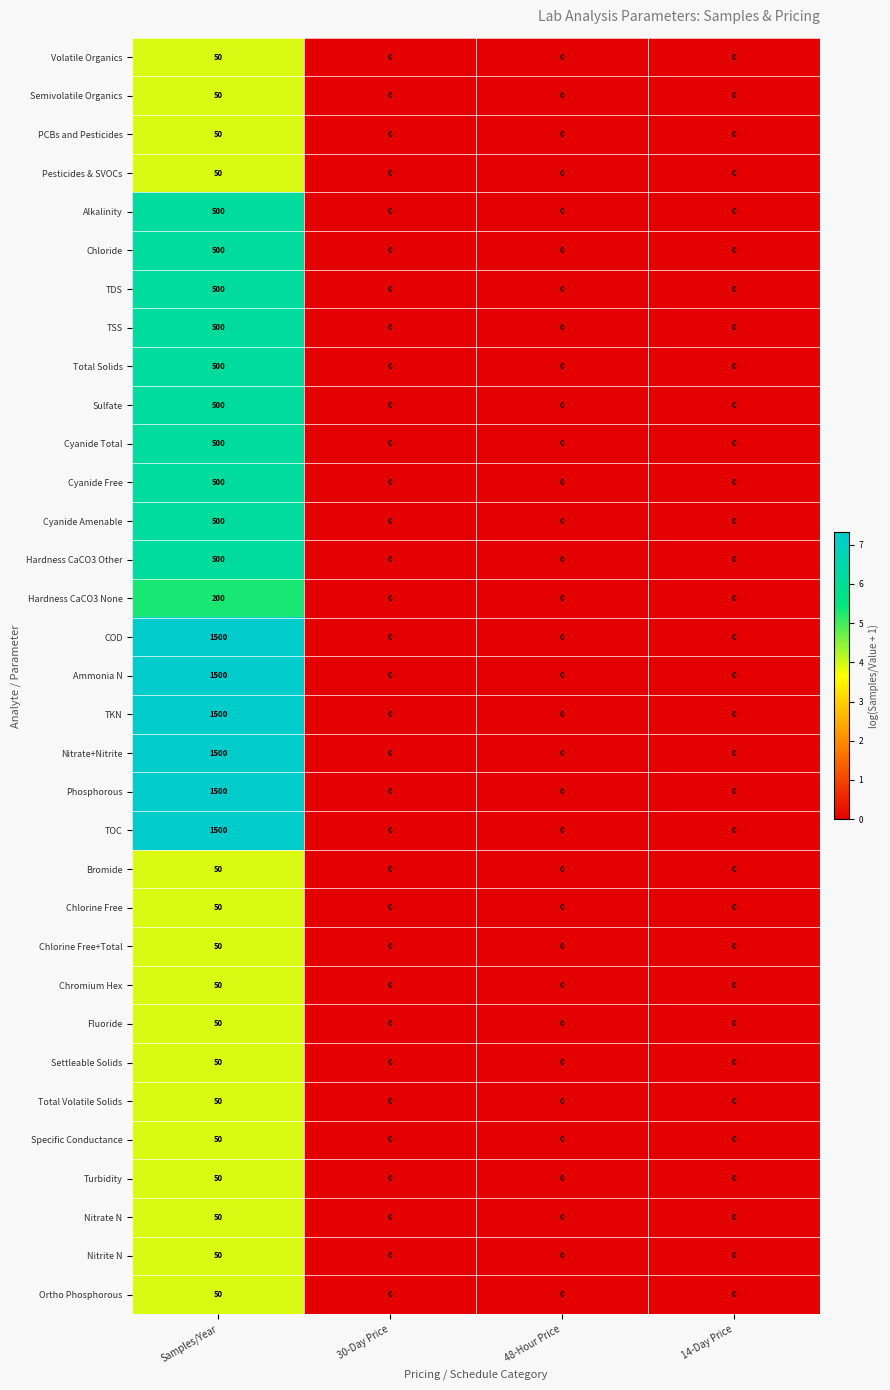

Is the value of Chloride at Samples/Year greater than the value of Hardness CaCO3 Other at 14-Day Price?

Yes